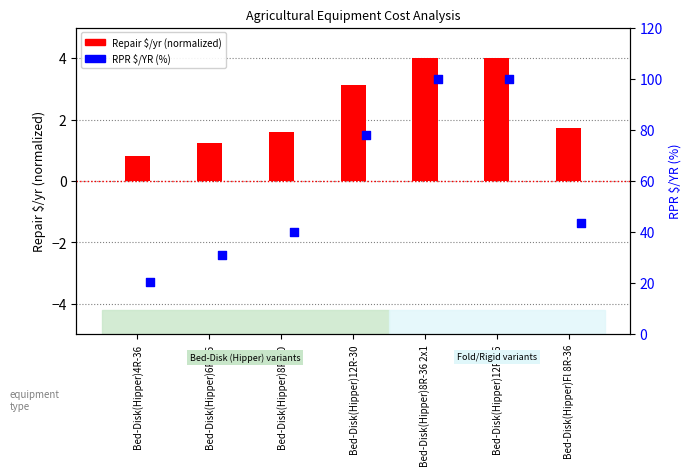

Which series has the largest total across all categories?

RPR $/YR (%)